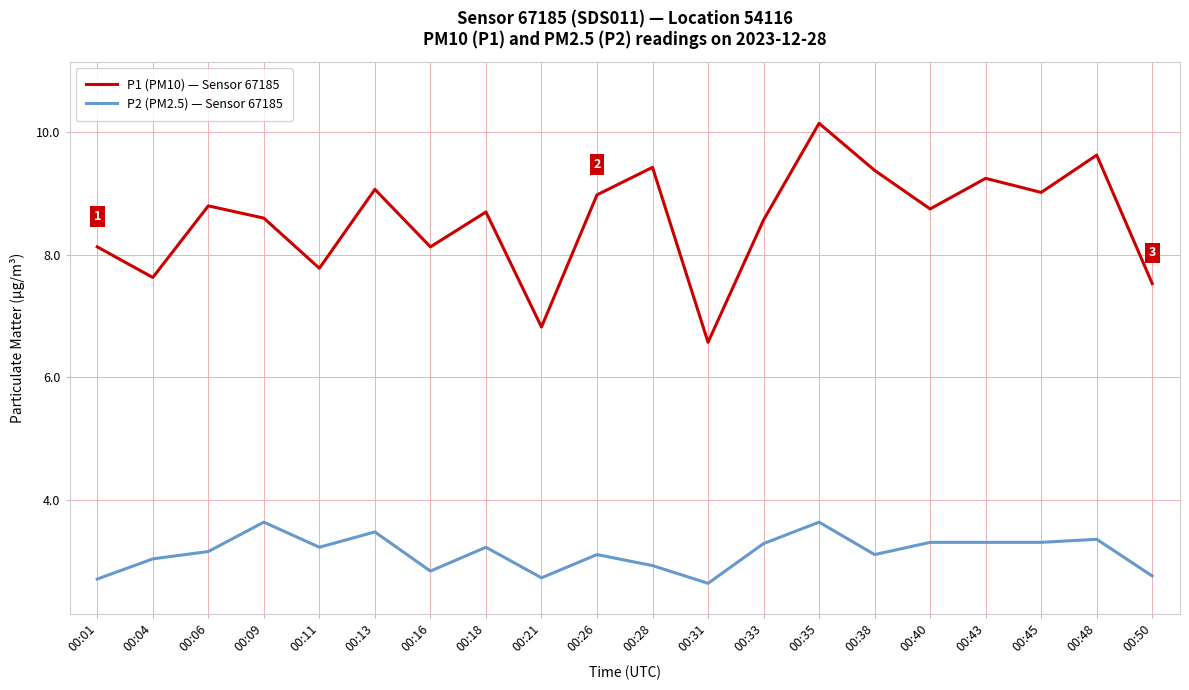

At which label does P1 (PM10) — Sensor 67185 first exceed 8?

00:01